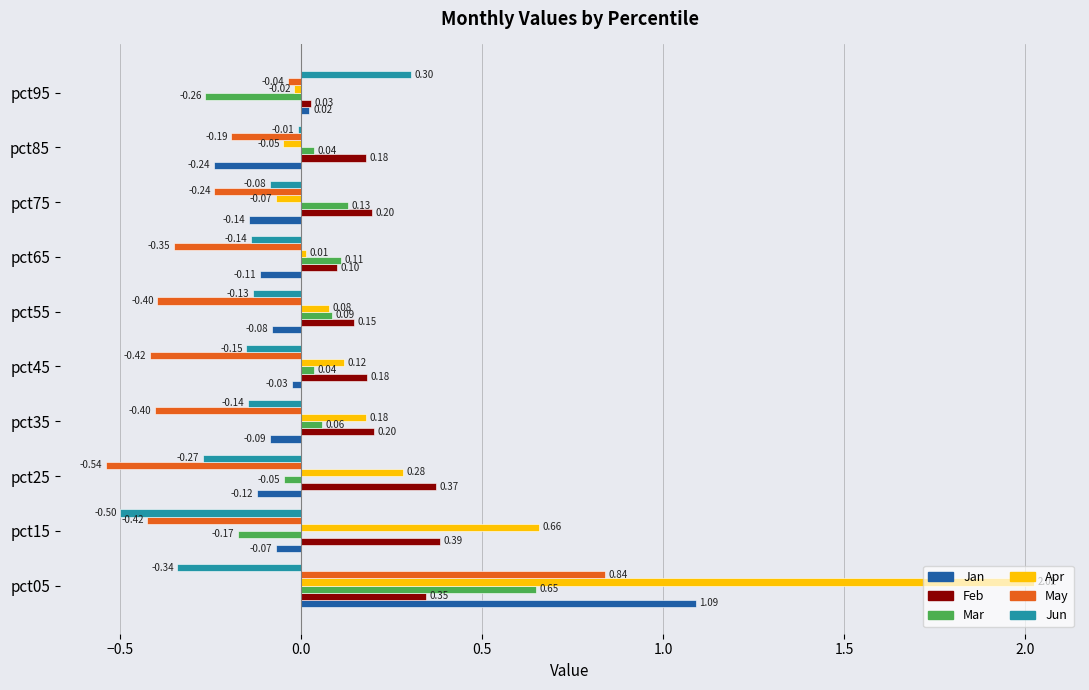

Which series has the largest total across all categories?

Apr